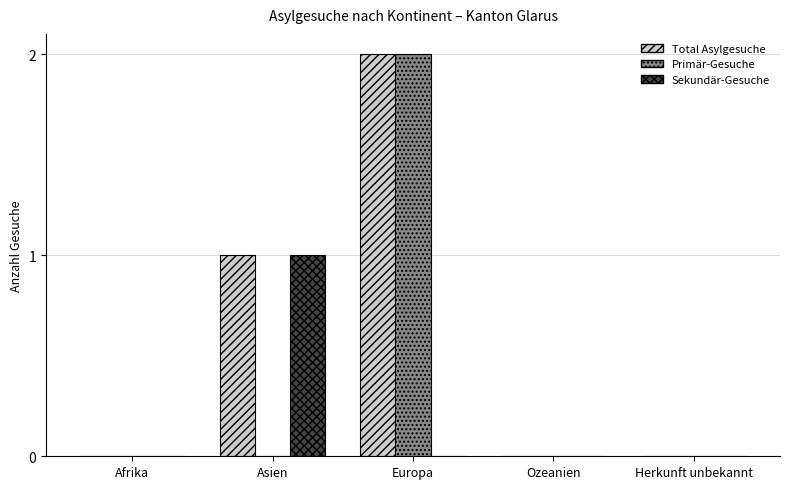

Reading left to right, list all the values displayed in this chart.

Total Asylgesuche: Afrika=0	Asien=1	Europa=2	Ozeanien=0	Herkunft unbekannt=0
Primär-Gesuche: Afrika=0	Asien=0	Europa=2	Ozeanien=0	Herkunft unbekannt=0
Sekundär-Gesuche: Afrika=0	Asien=1	Europa=0	Ozeanien=0	Herkunft unbekannt=0